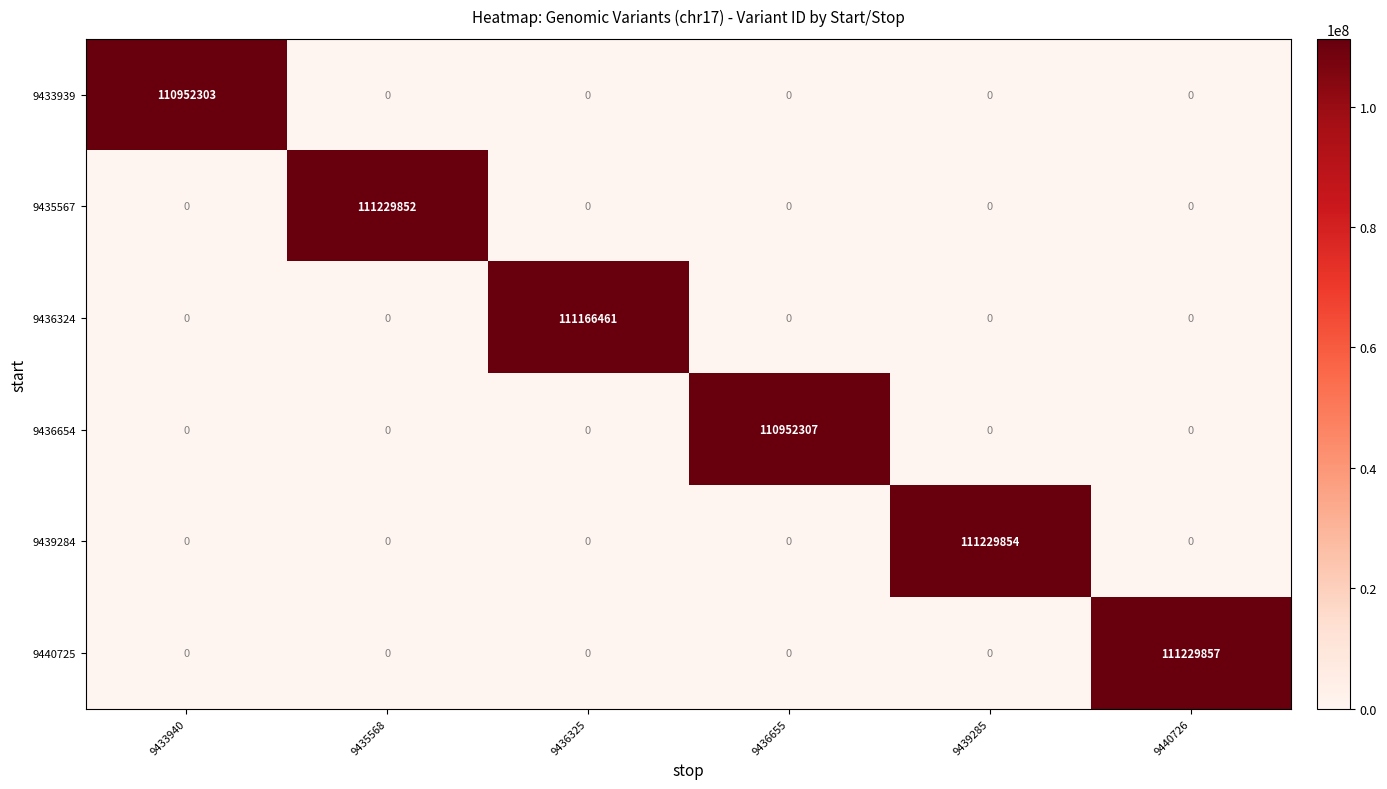

True or false: 9439284 has a value of -52847713 at 9440726.

False